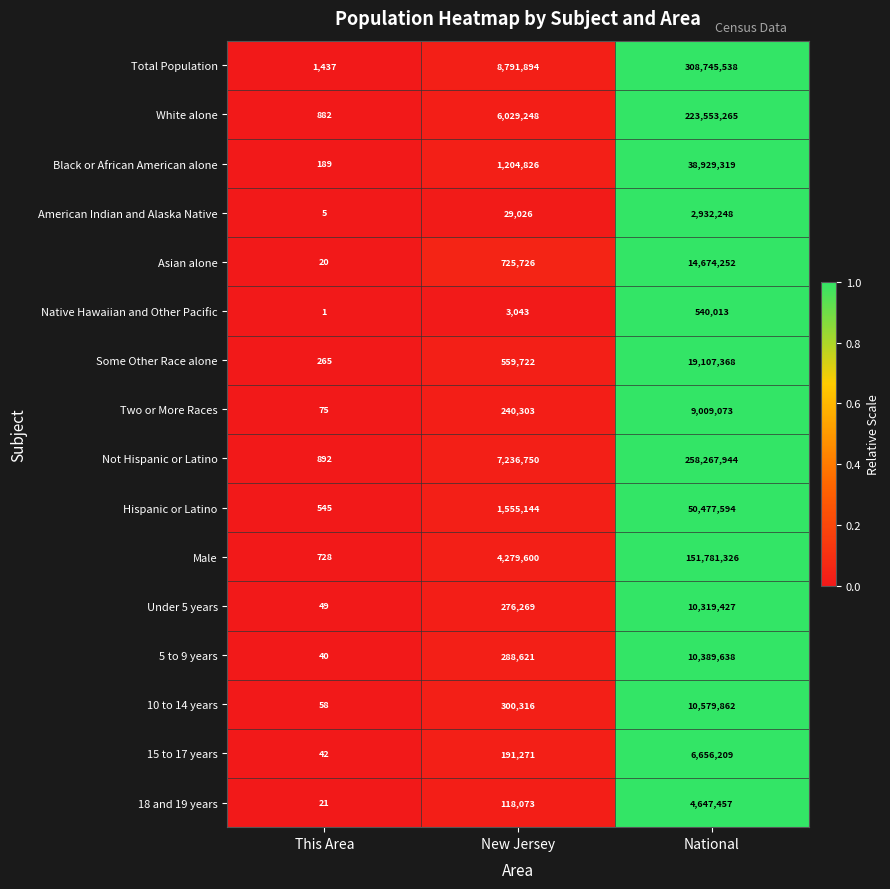

Which series has the largest total across all categories?

Total Population